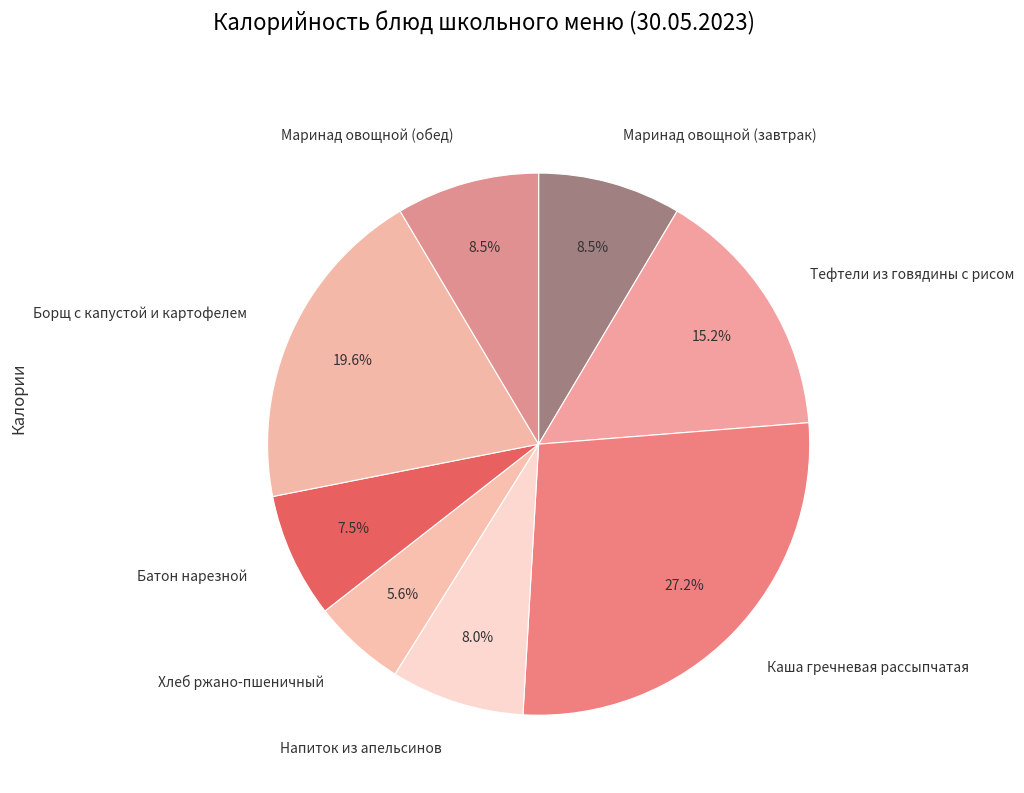

To the nearest percent, what portion does Каша гречневая рассыпчатая represent?

27%